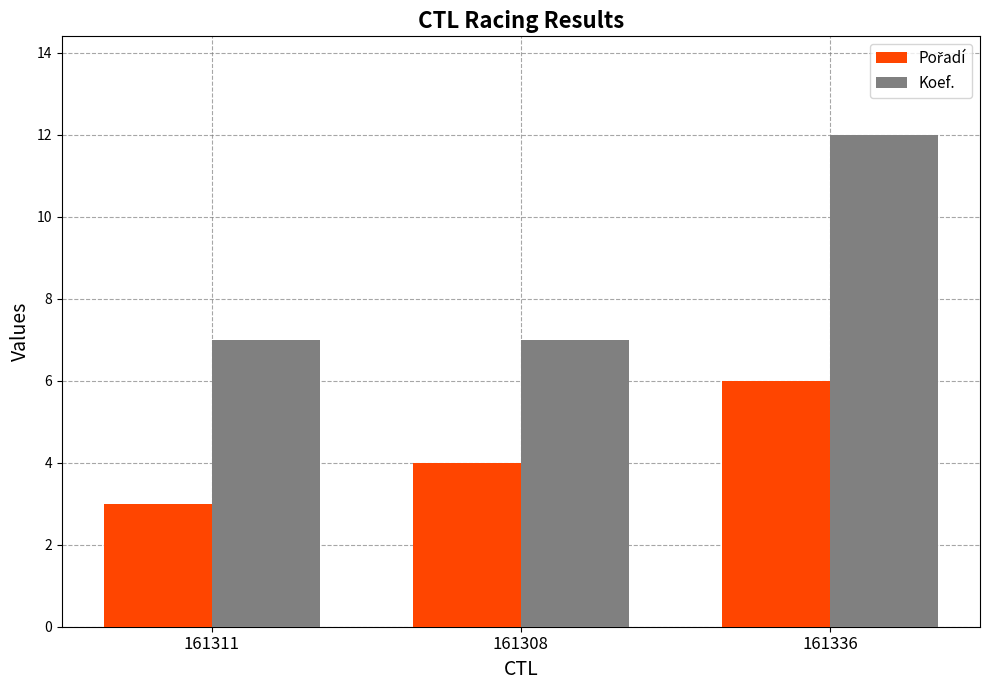

Between 161311 and 161336, which series saw the biggest shift?

Koef.